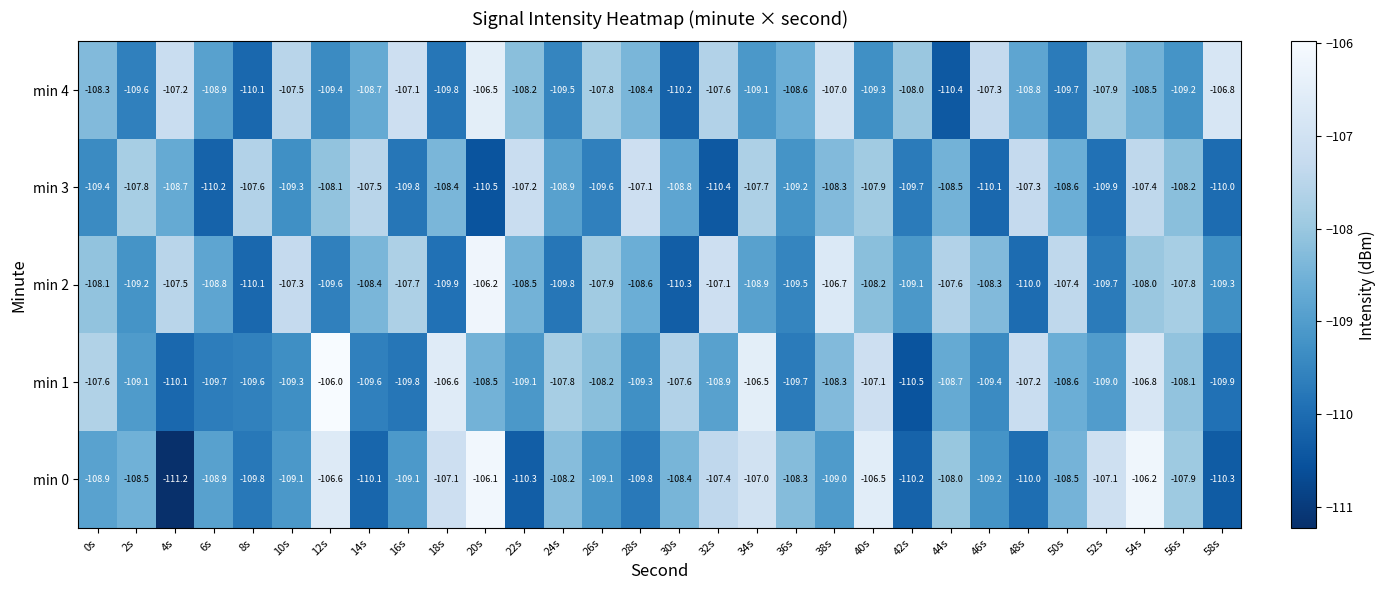

At 24s, list the series in order from largest to smallest.

min 1, min 0, min 3, min 4, min 2